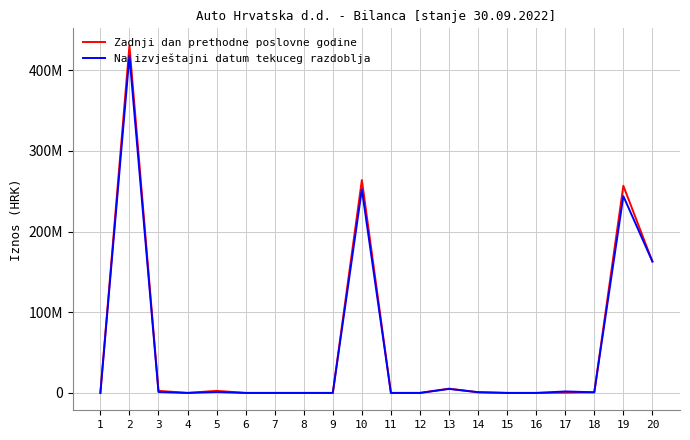

What is the highest value of the Zadnji dan prethodne poslovne godine series?

430345445